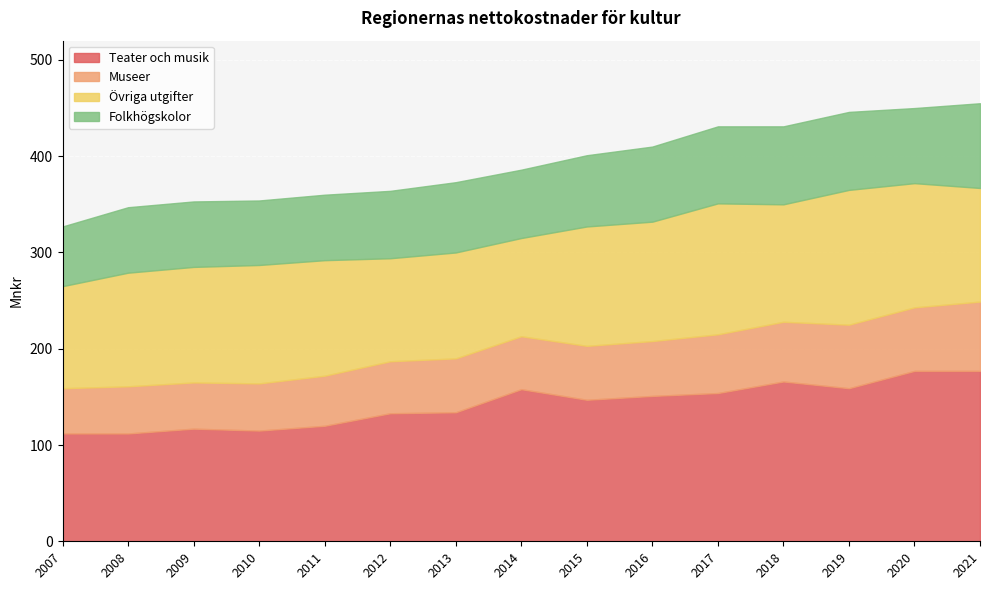

At which label is Museer closest to 59?

2016